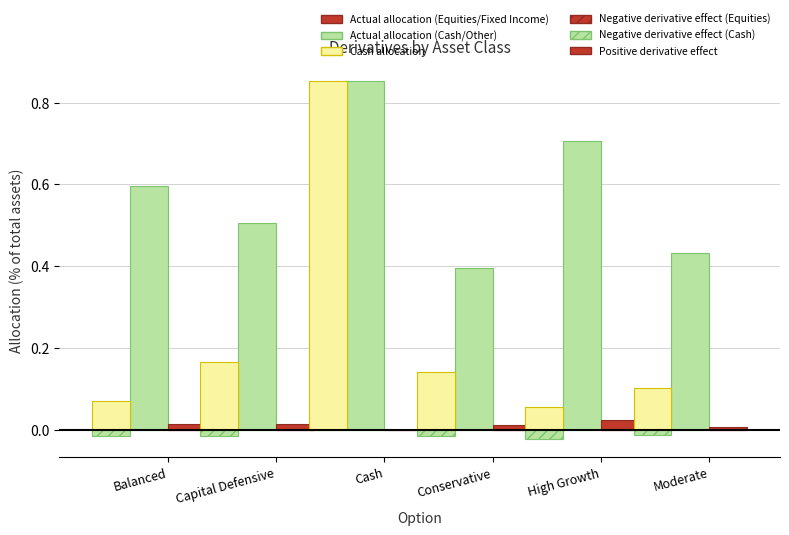

Count the number of categories in the chart.

6